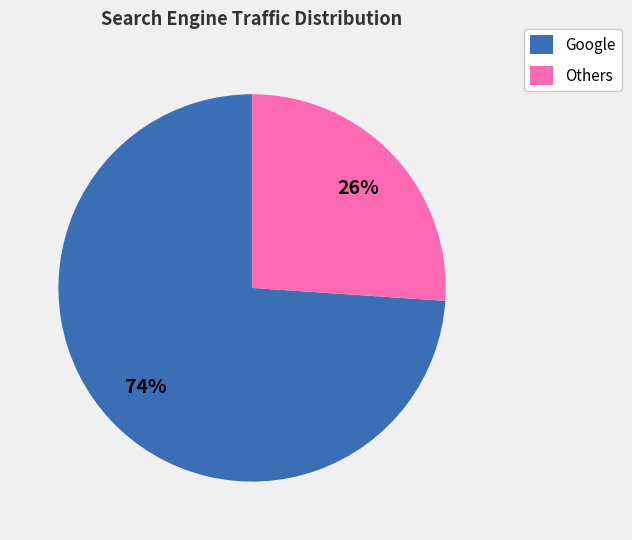

Which slice is the largest?

Google